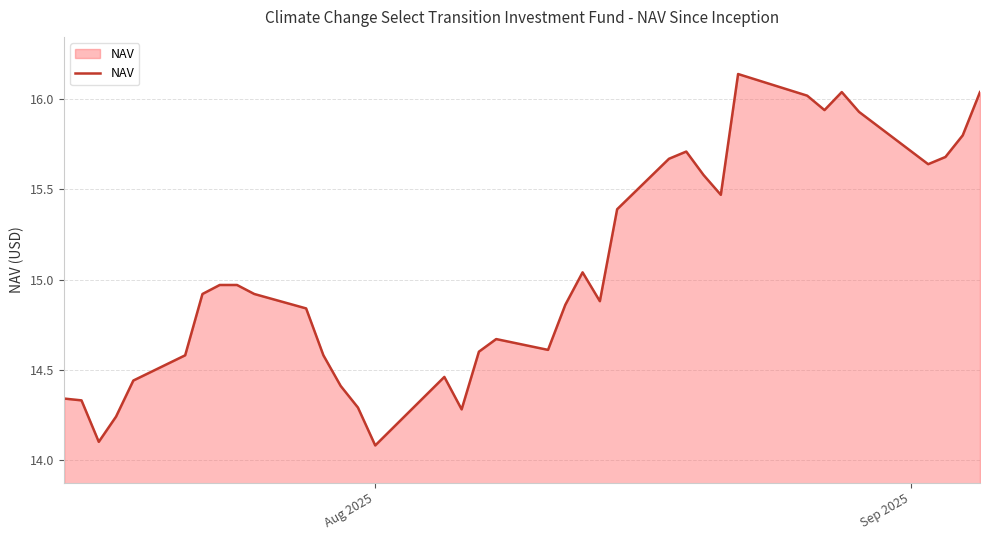

What is the smallest value displayed?

14.1